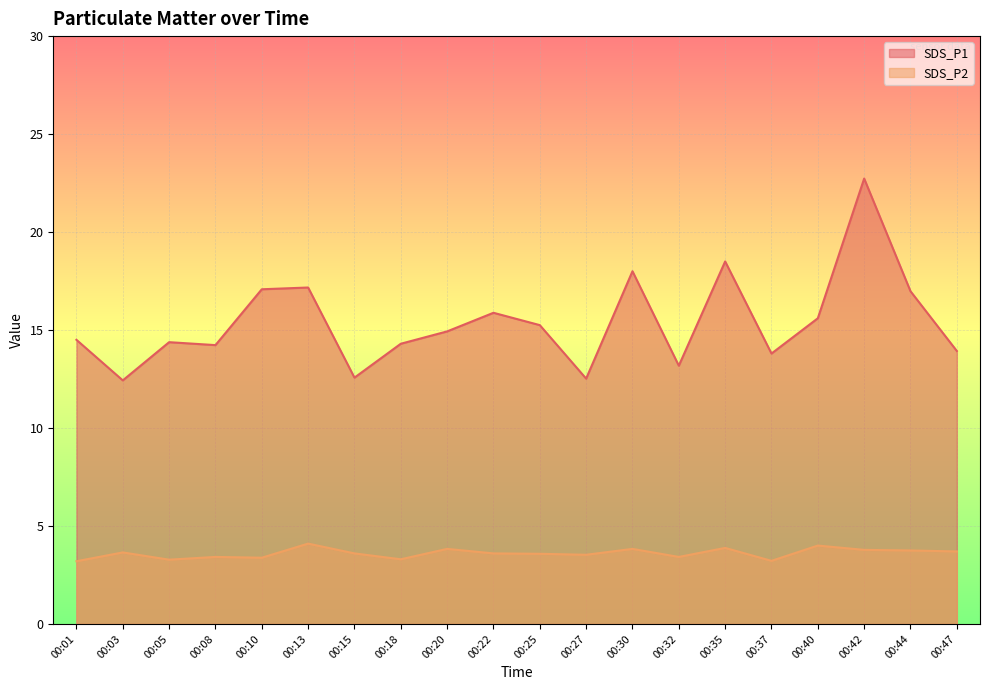

At which label does SDS_P2 reach its minimum?

00:01